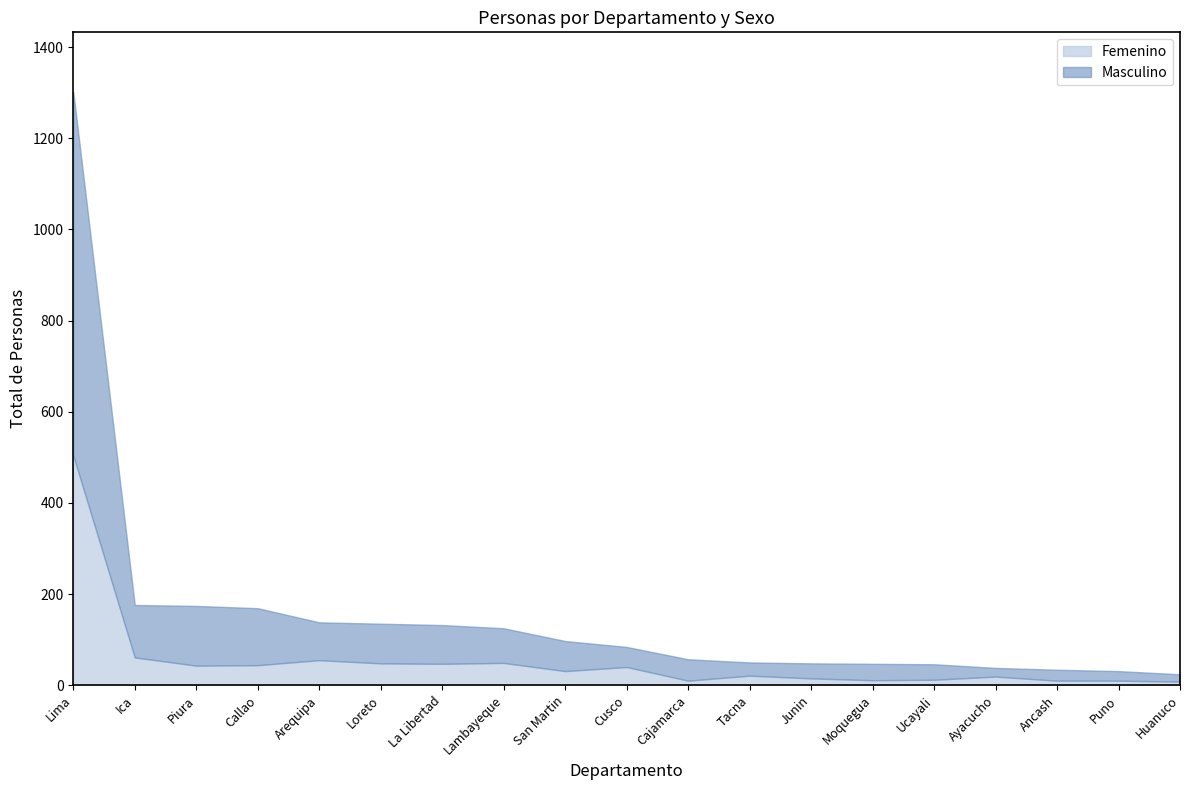

What is the difference between the Masculino values at Cusco and Loreto?

43